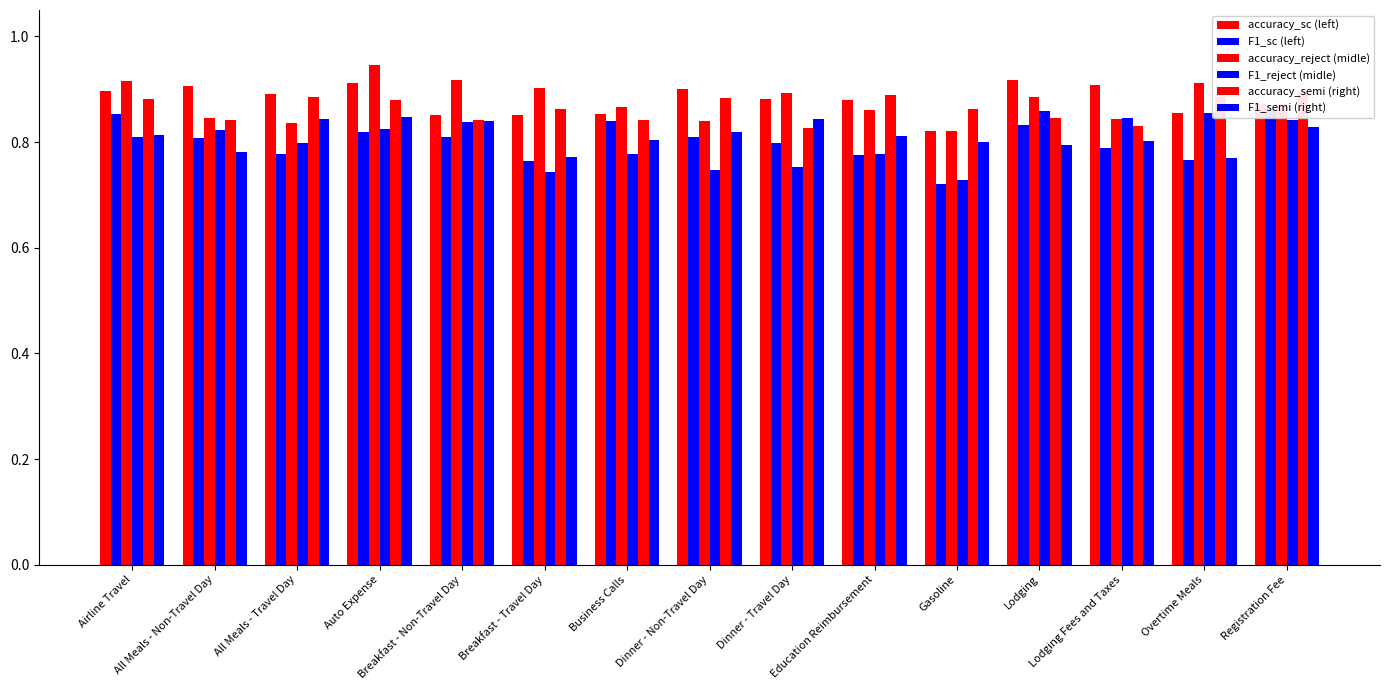

How many distinct data groups are displayed?

6